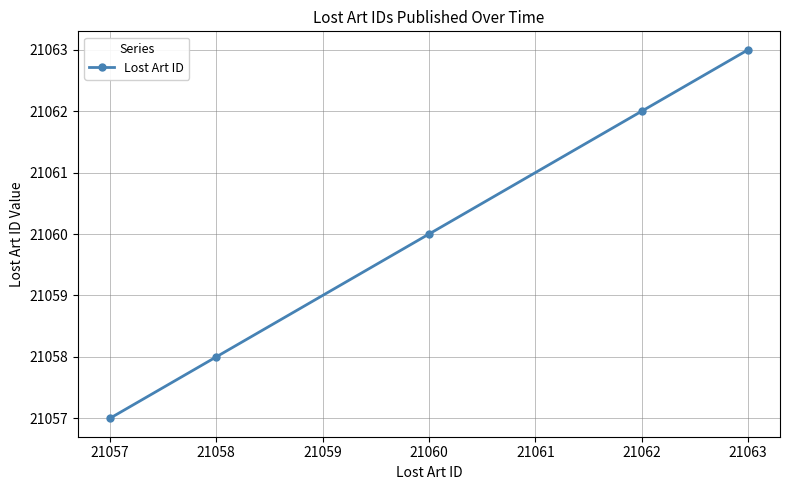

What is the smallest value displayed?

21057